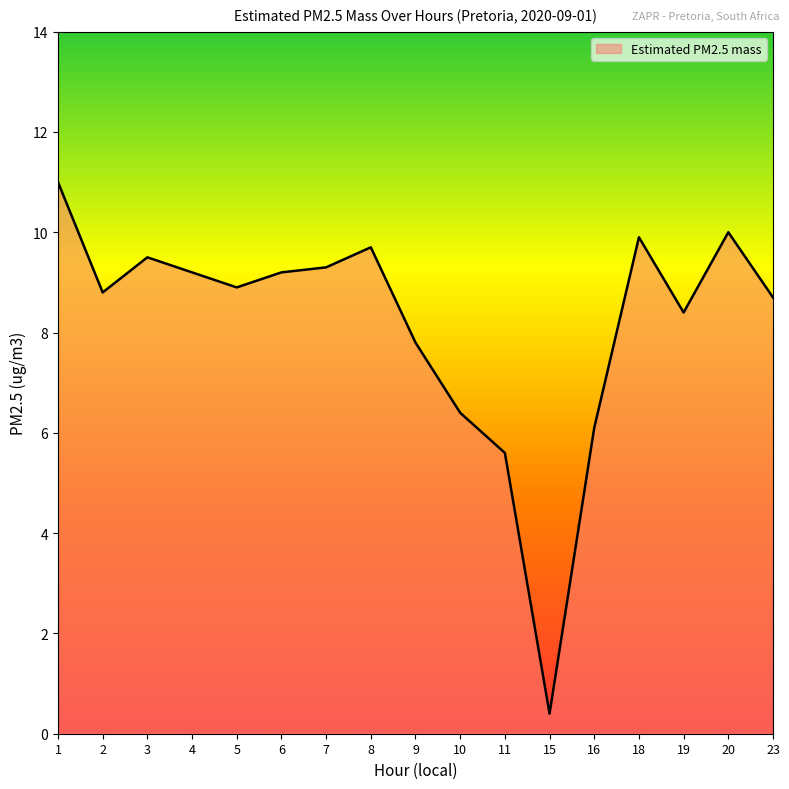

Does the chart display data point markers on the line(s)?

No